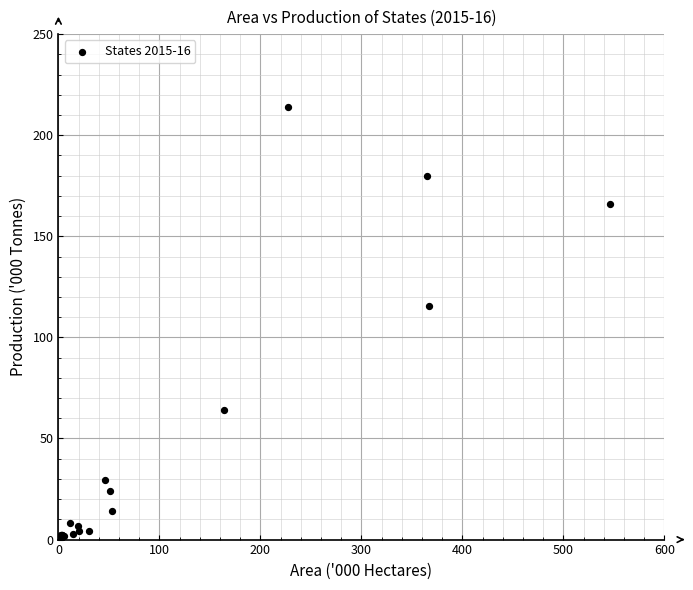

What Y value in the scatter plot is closest to 107?

115.3